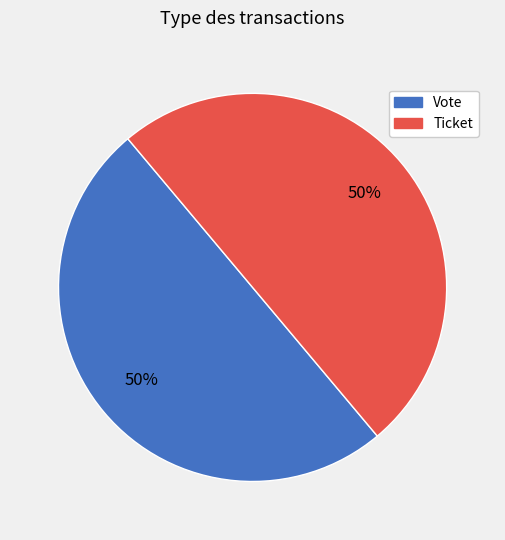

True or false: Vote accounts for 64% of the total.

False